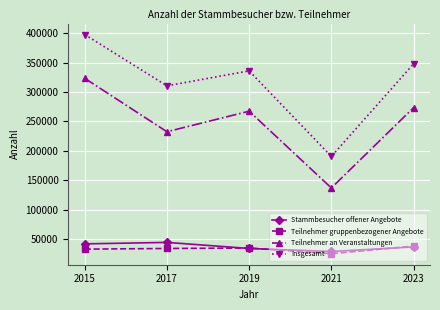

The value of Teilnehmer gruppenbezogener Angebote at 2015 is 53743. True or false?

False